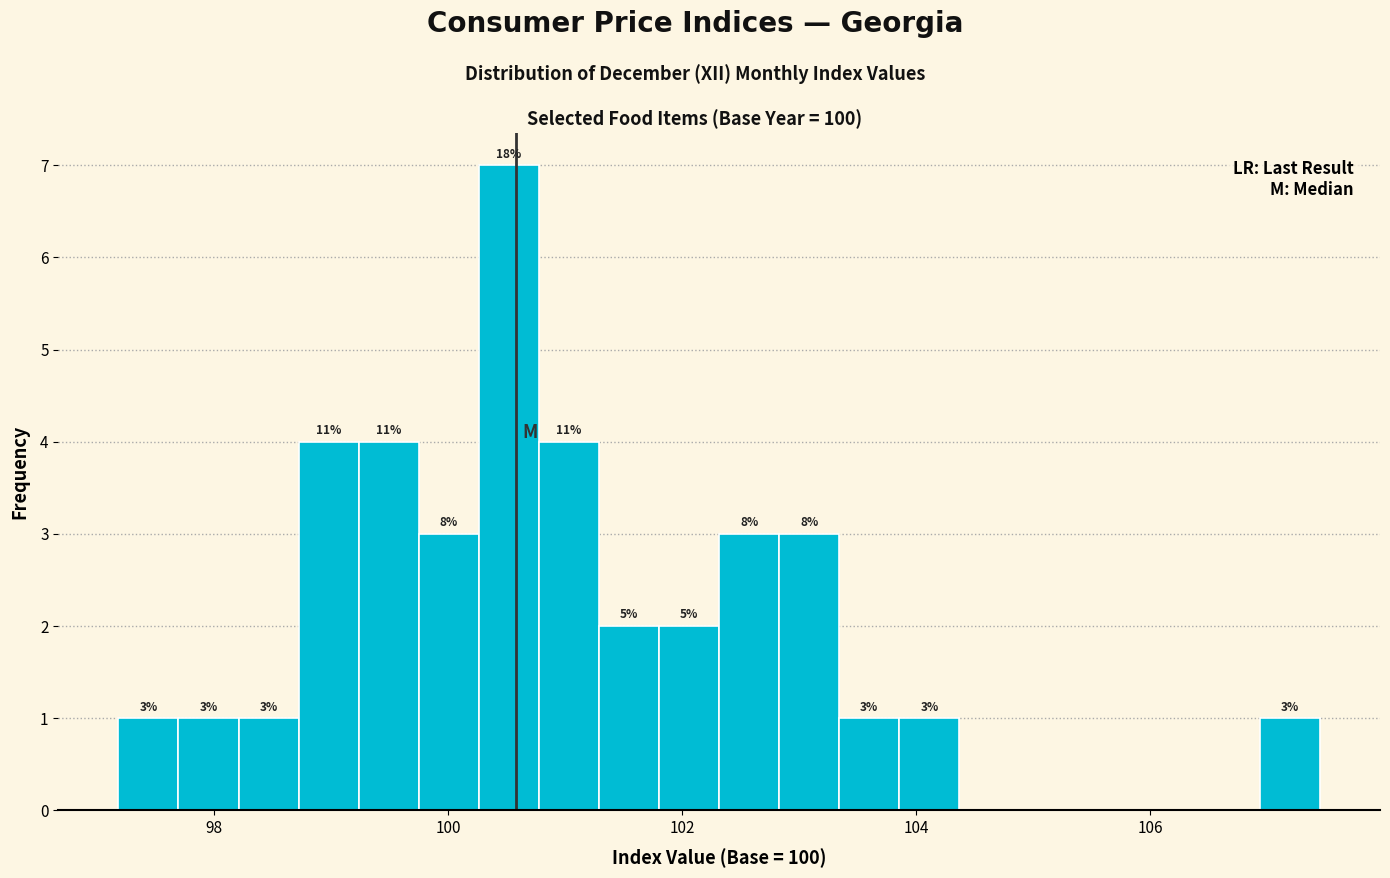

Read against the x-axis, roughly where is the centre of the tallest bar?

100.6